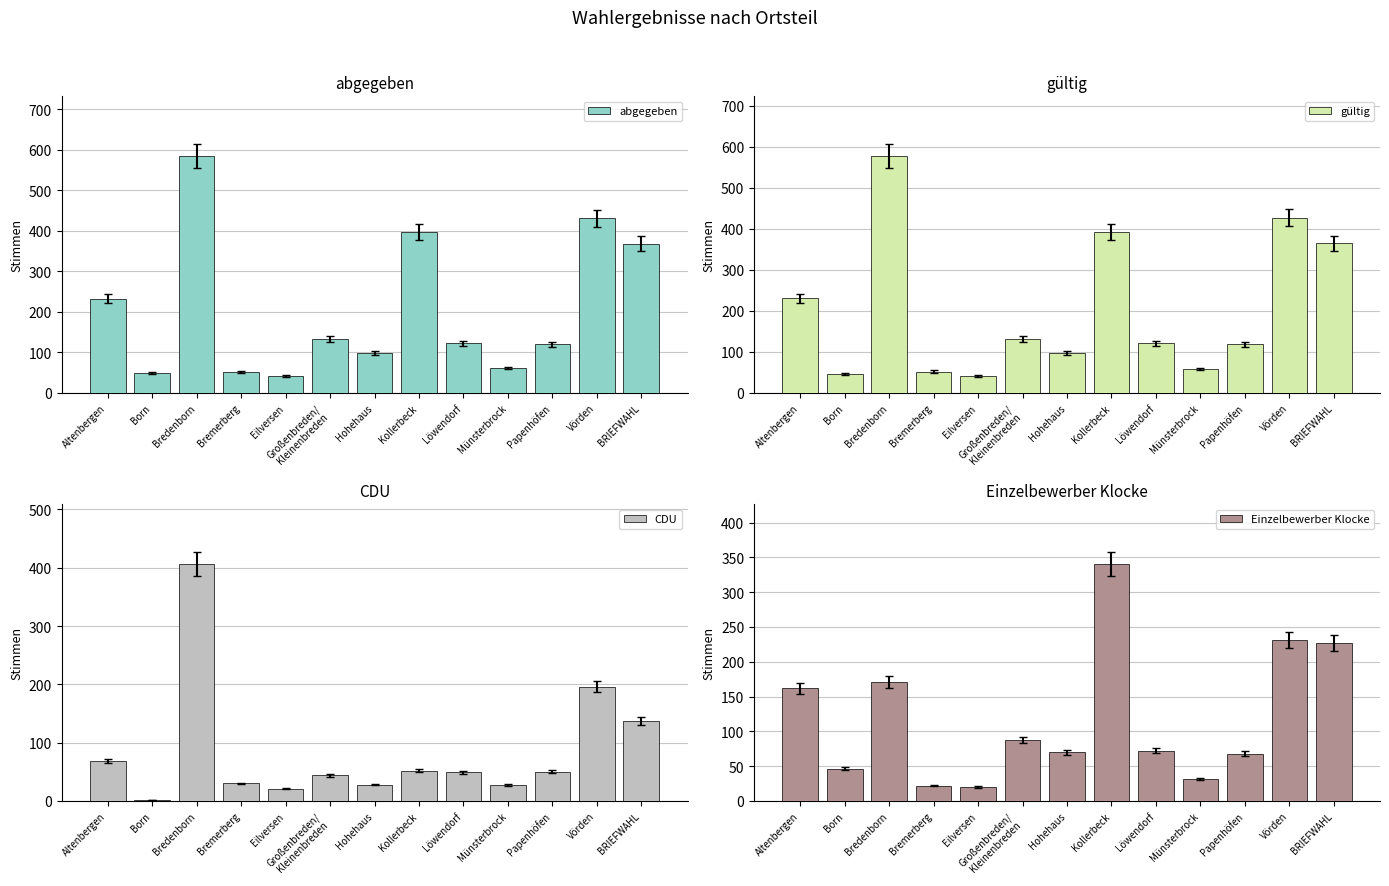

What is the greatest value displayed?

586